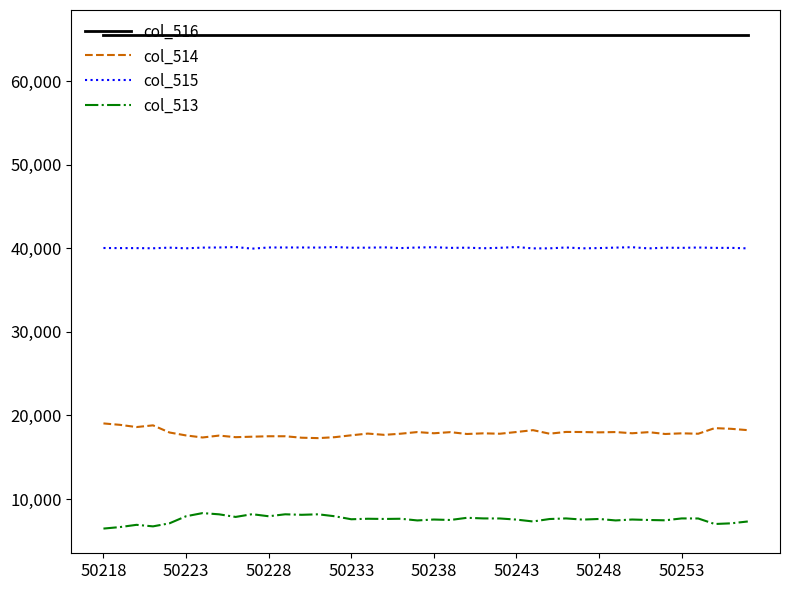

What is the highest value of the col_513 series?

8319